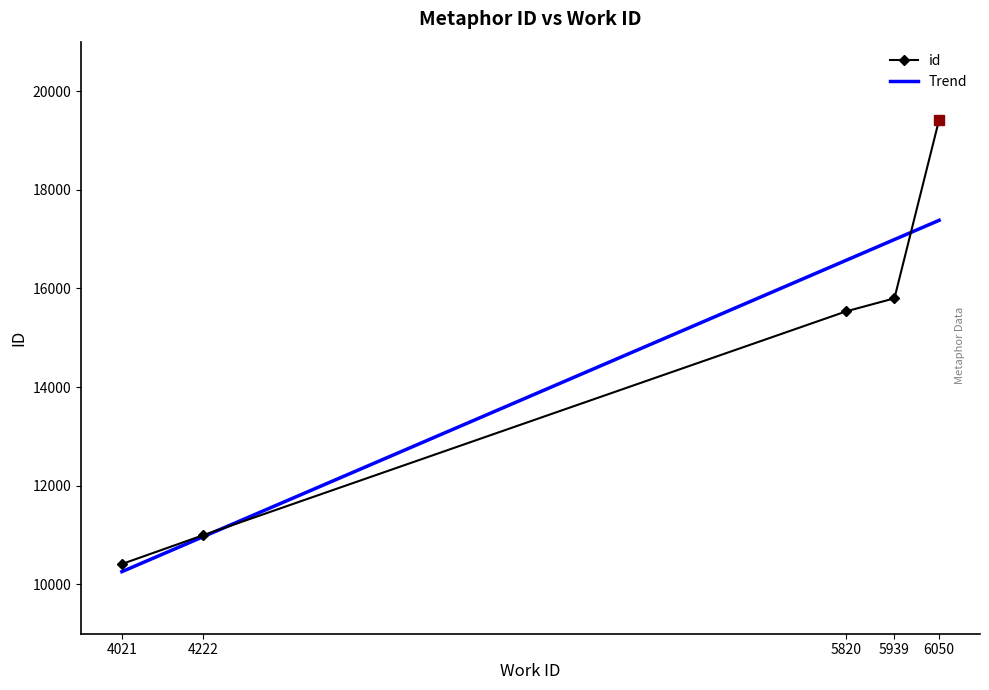

What value does the id series have at 5939?

15798.0